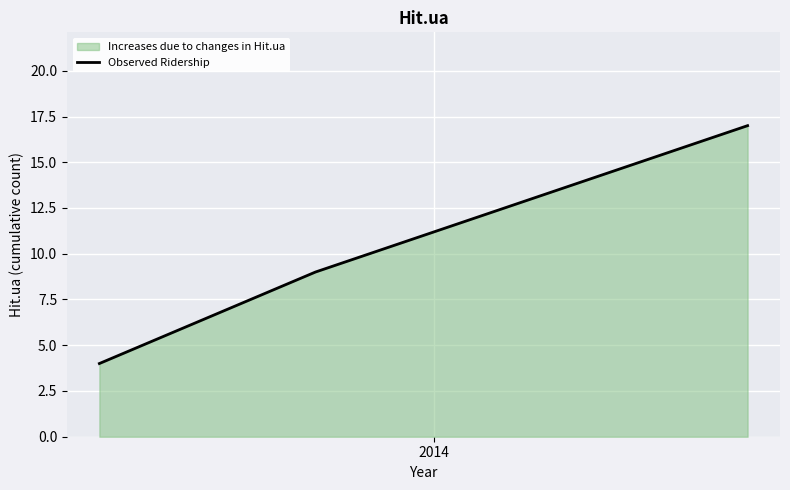

True or false: the data has more than 2 interior local peaks.

False